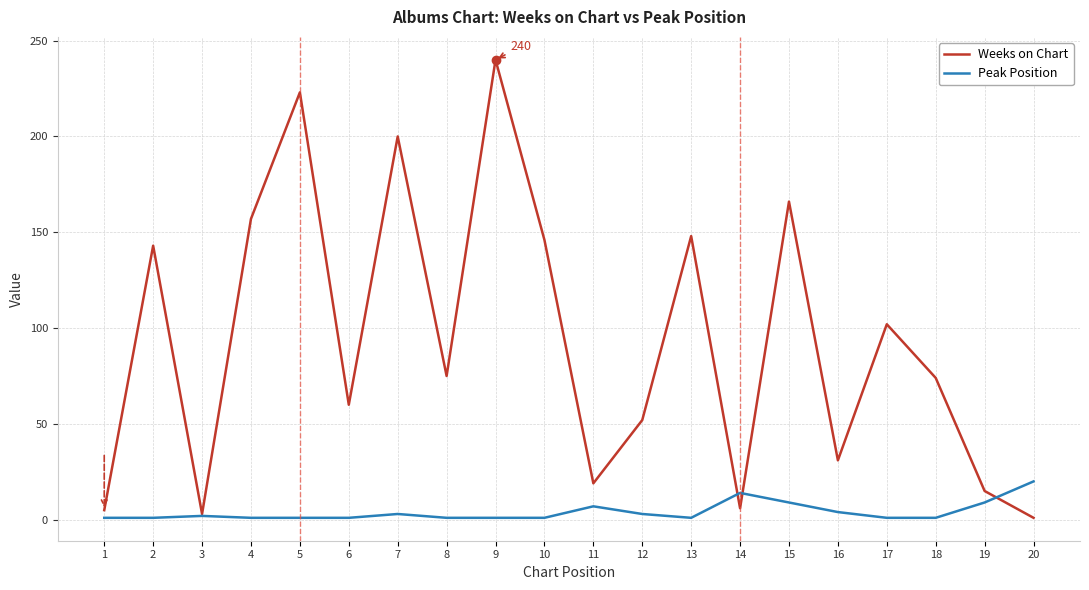

At 18, list the series in order from largest to smallest.

Weeks on Chart, Peak Position